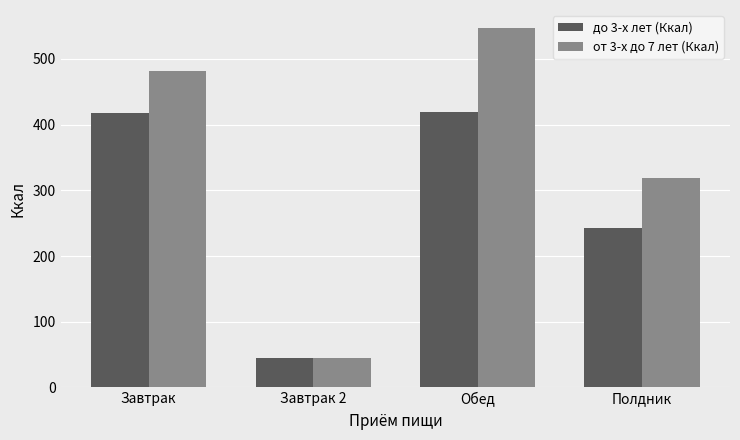

The value of от 3-х до 7 лет (Ккал) at Полдник is 420.1. True or false?

False